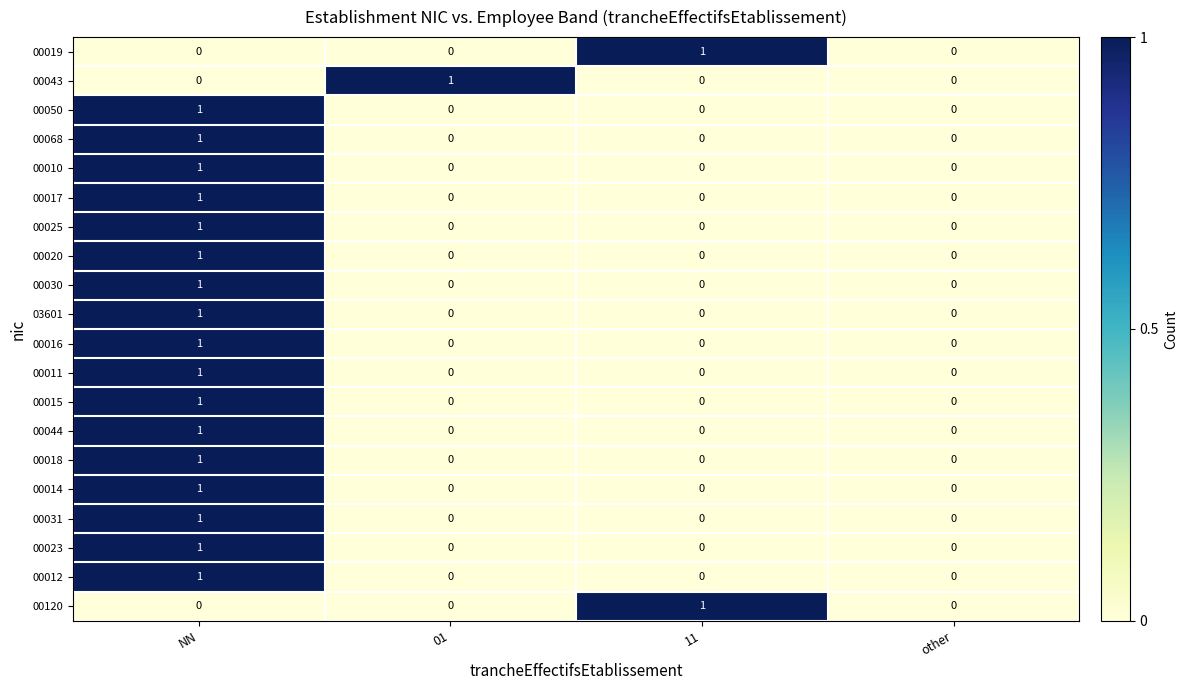

How many data points does each series have?

4